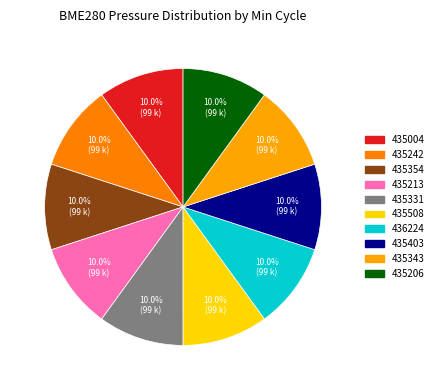

How many segments does this pie chart have?

10